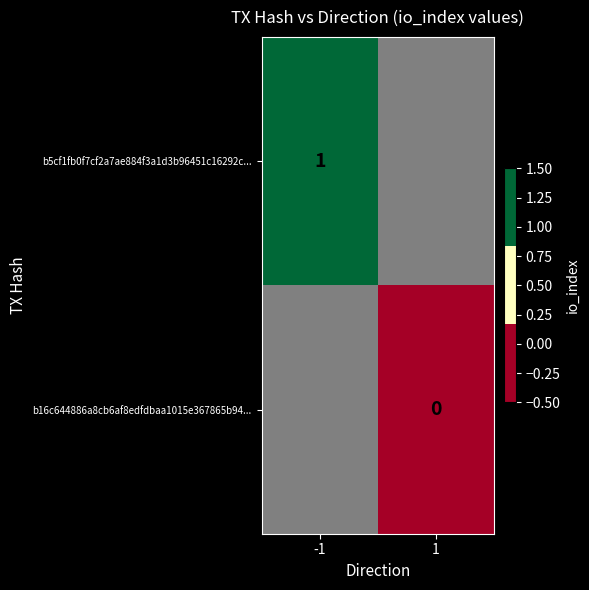

How many distinct data groups are displayed?

2